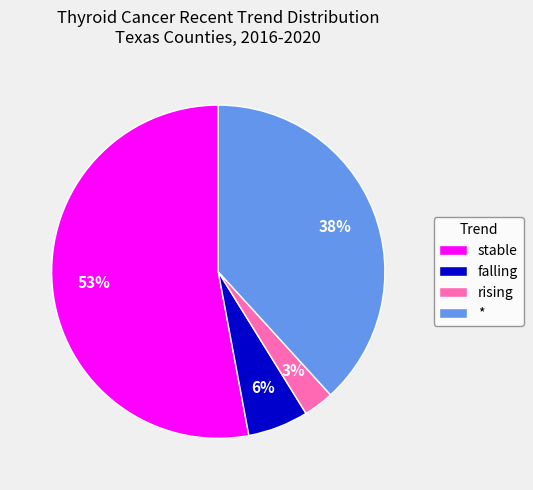

The falling slice represents 6% of the pie. True or false?

True